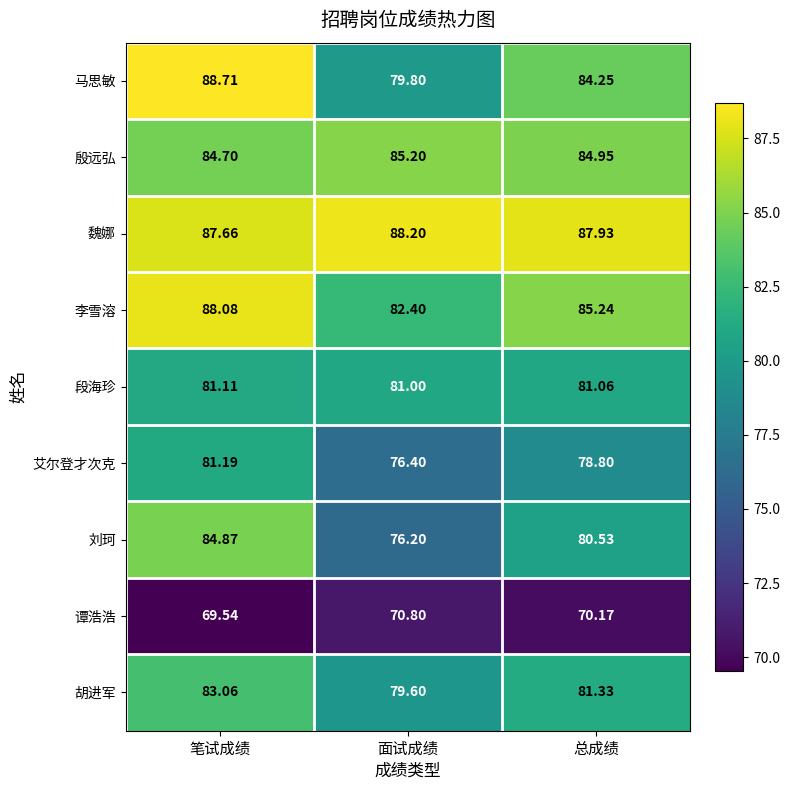

Which category has the highest value across all series?

笔试成绩